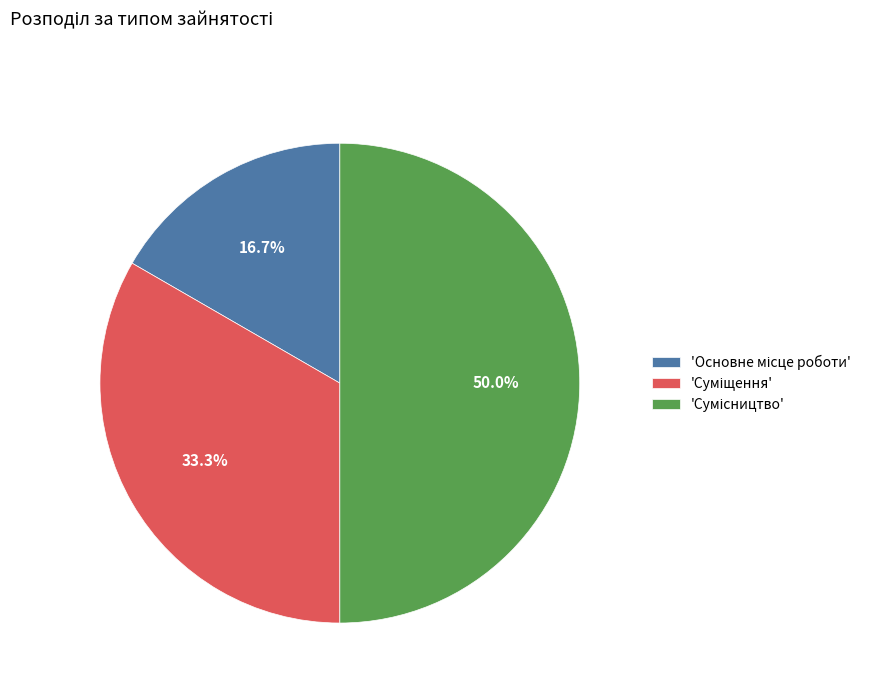

What is the largest slice in the pie chart?

Сумісництво